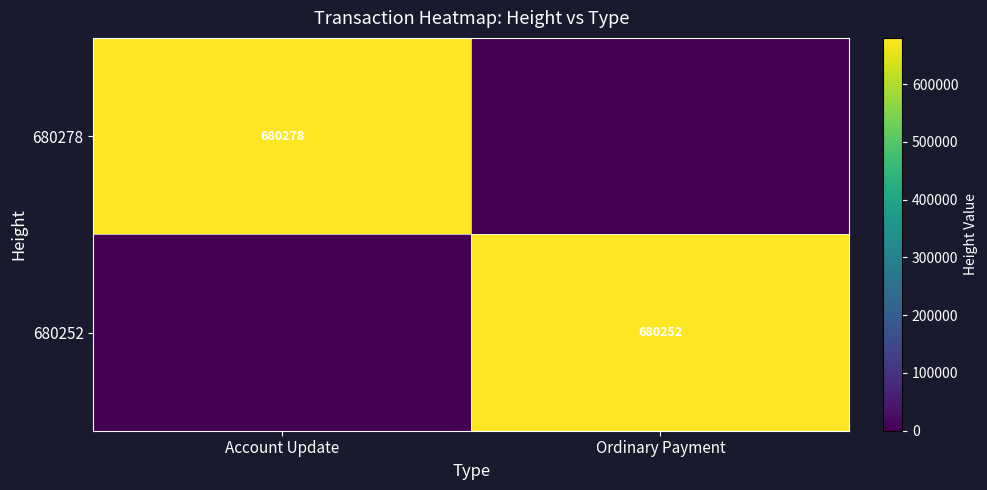

The 680278 series shows 680278 at Account Update. True or false?

True